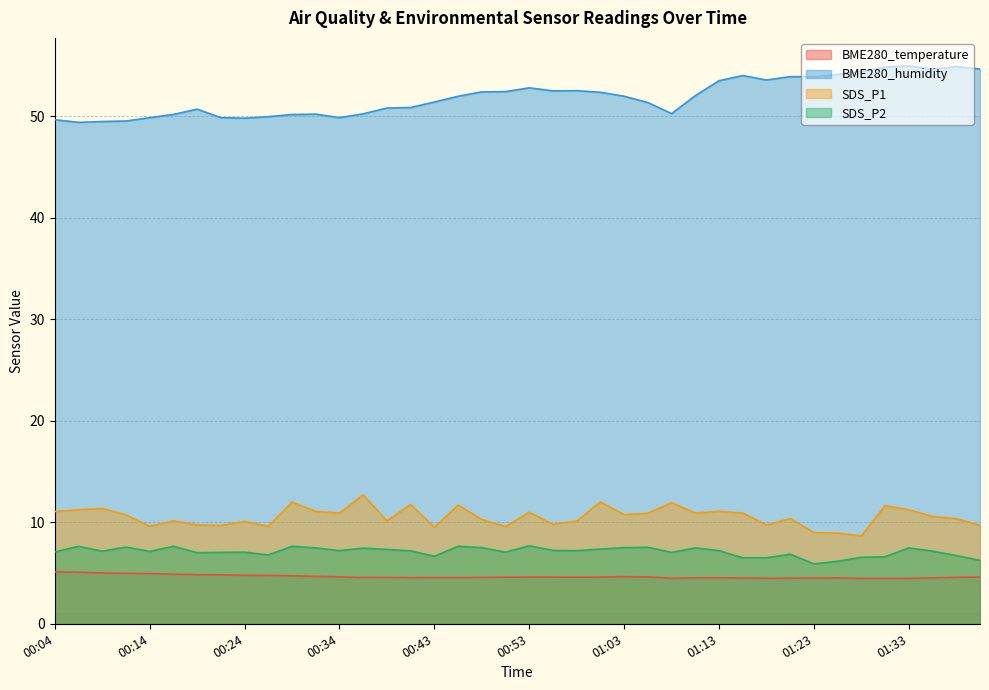

True or false: BME280_temperature has a value of 4.5 at 01:21.

True